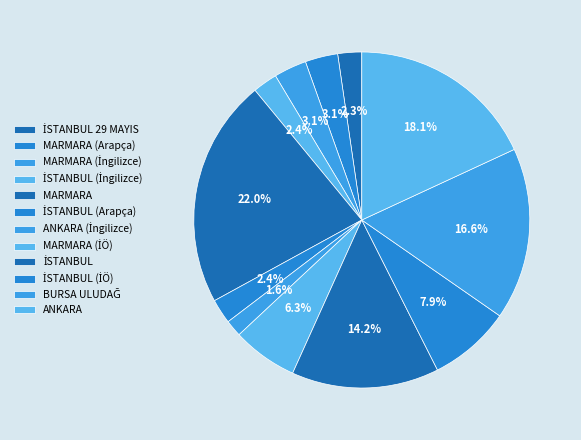

What percentage do İSTANBUL (İÖ) and ANKARA (İngilizce) together represent?

9.5%